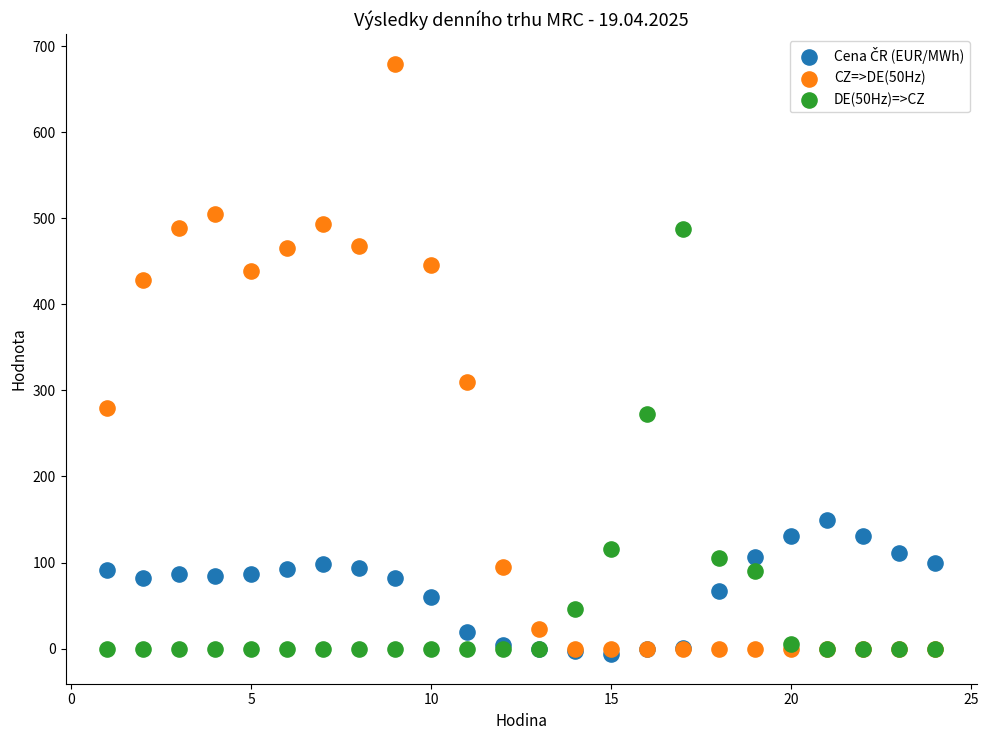

Across all series, what Y value is closest to 336?

310.3